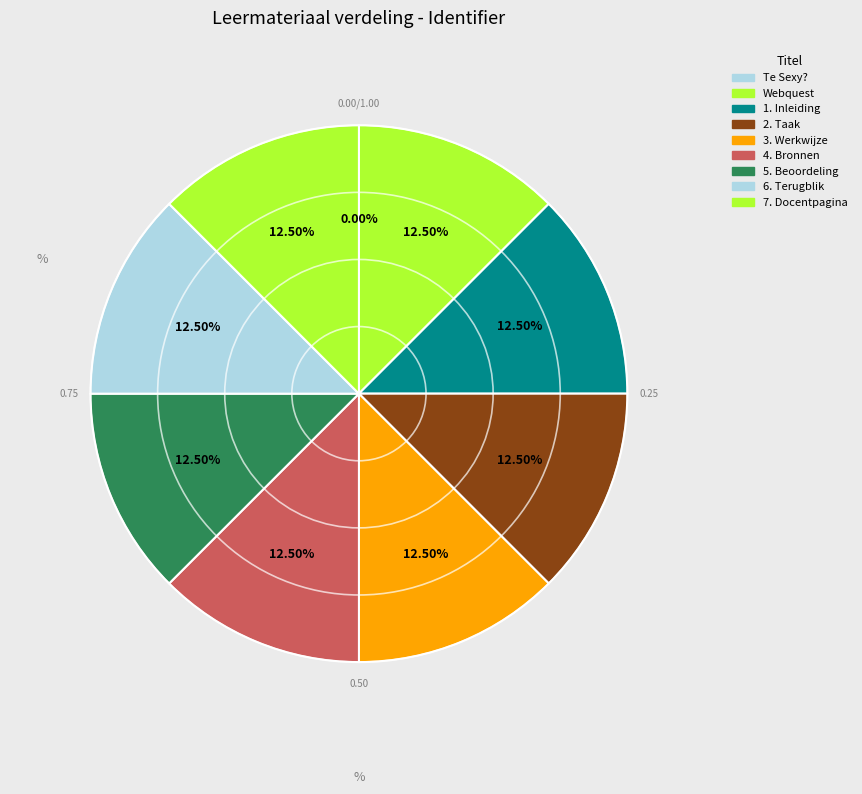

Does any single category account for the majority?

No